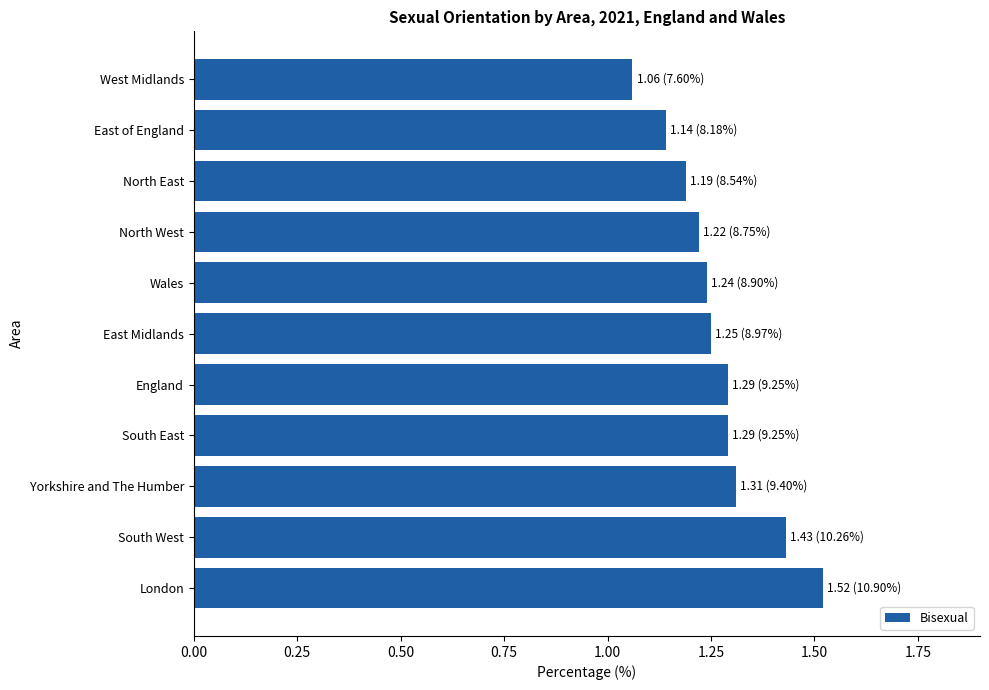

What is the sum of all values?

13.9